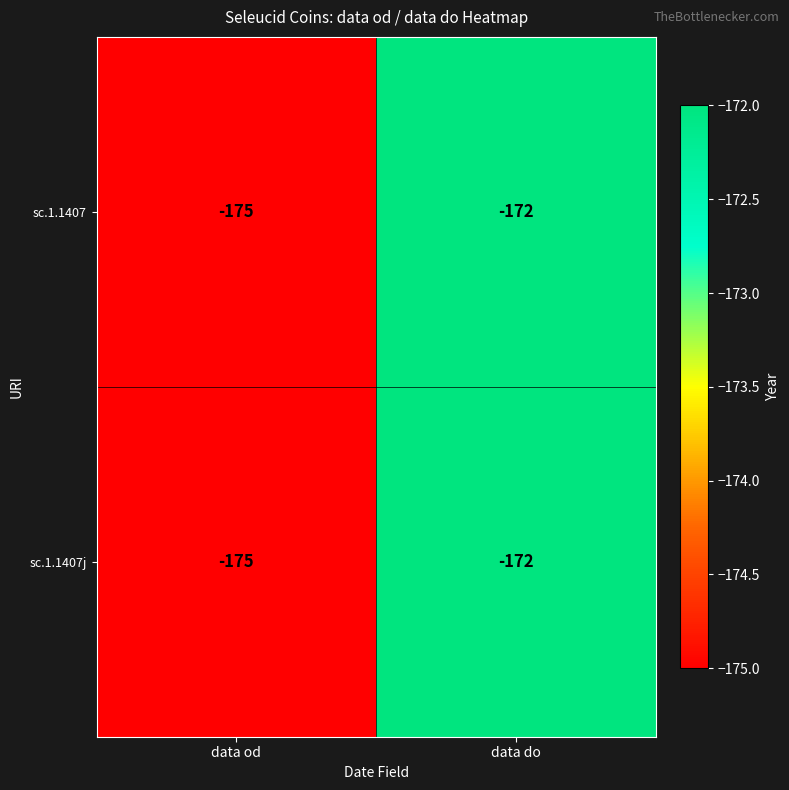

What is the highest value of the sc.1.1407 series?

-172